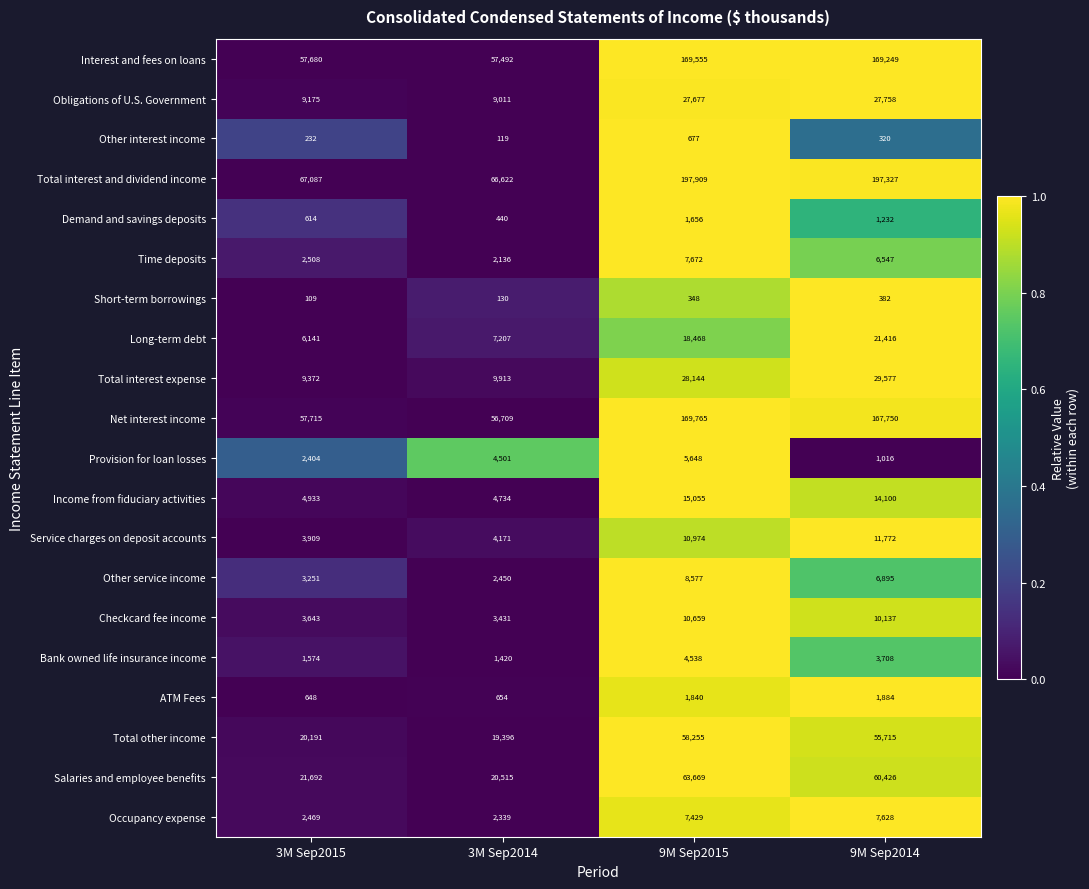

Which series has the largest total across all categories?

Total interest and dividend income